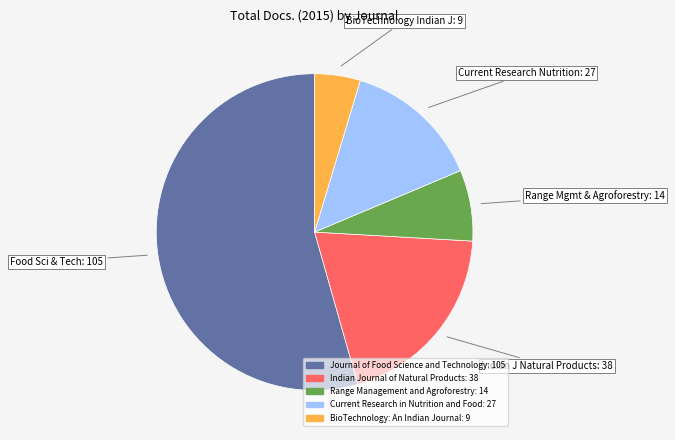

Which category has the biggest portion of the pie?

Journal of Food Science and Technology